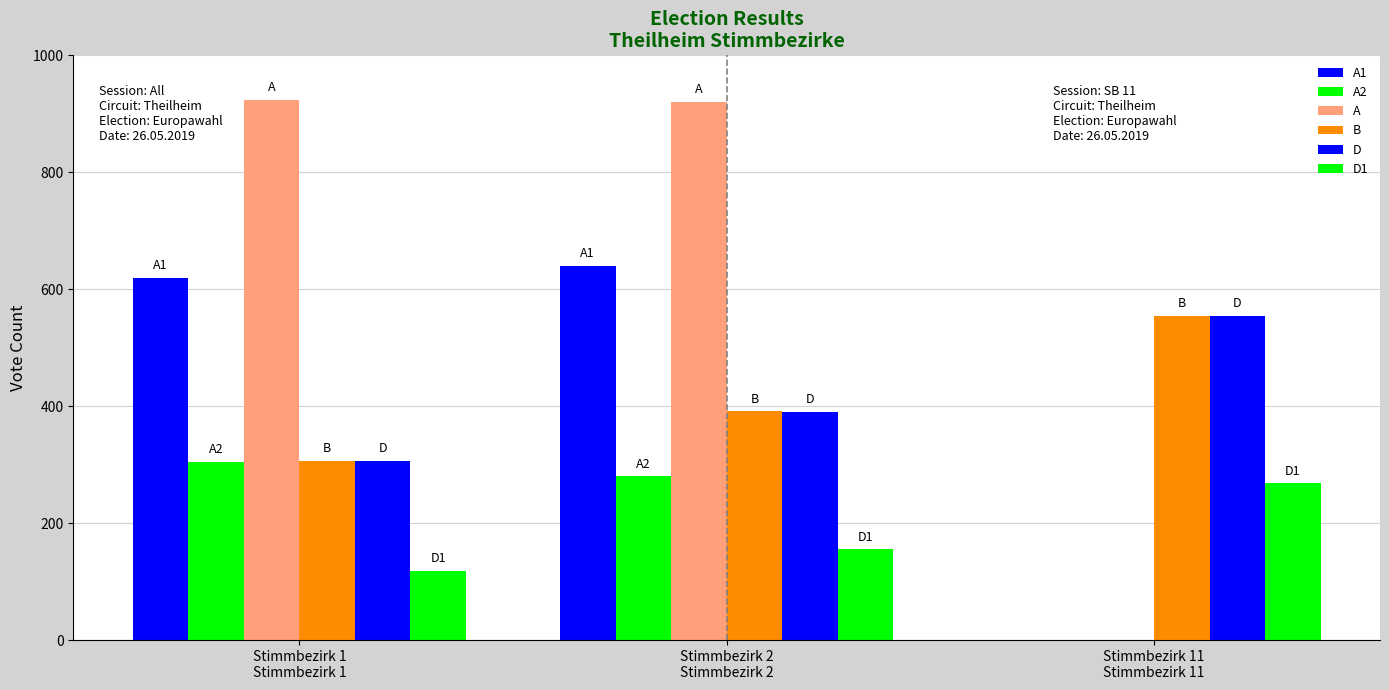

Which series changed the most between Stimmbezirk 1
Stimmbezirk 1 and Stimmbezirk 2
Stimmbezirk 2?

B